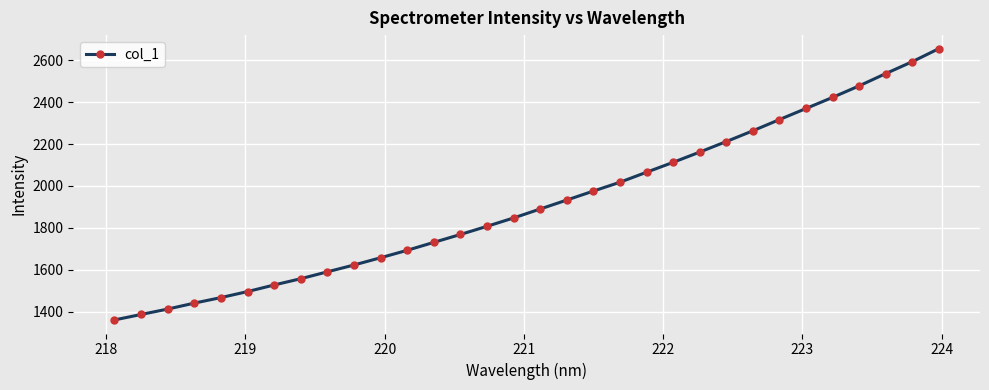

What is the value of the 32nd point from the left?

2654.9